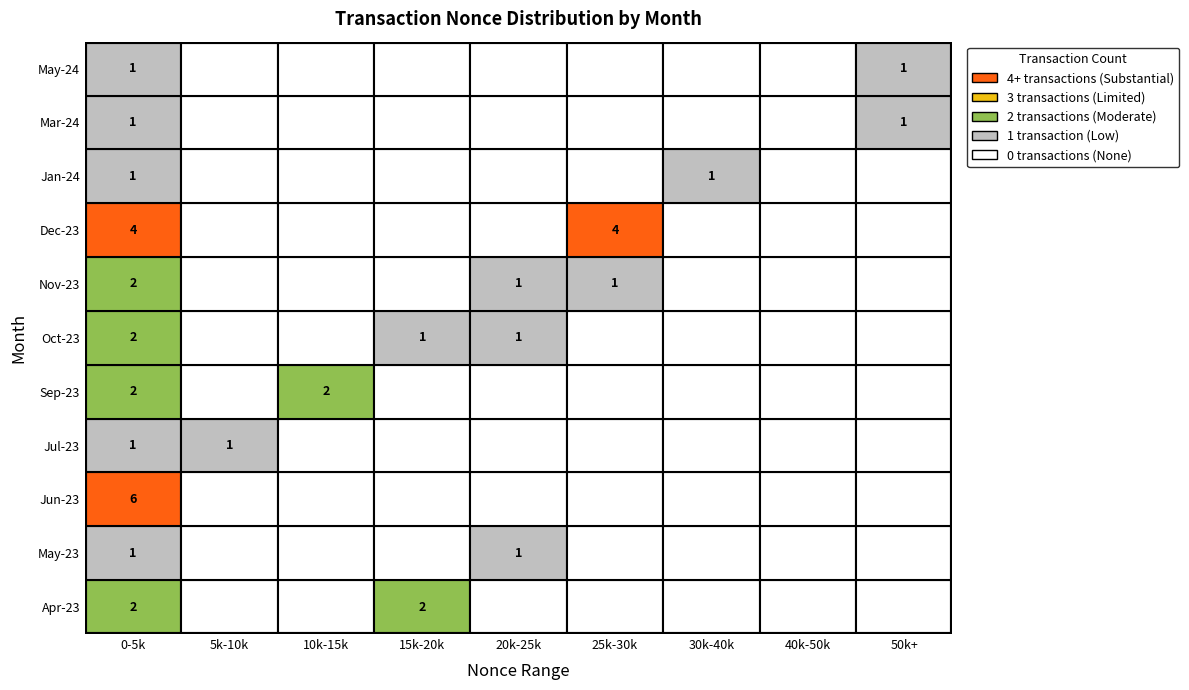

Which series has the largest total across all categories?

2023-12